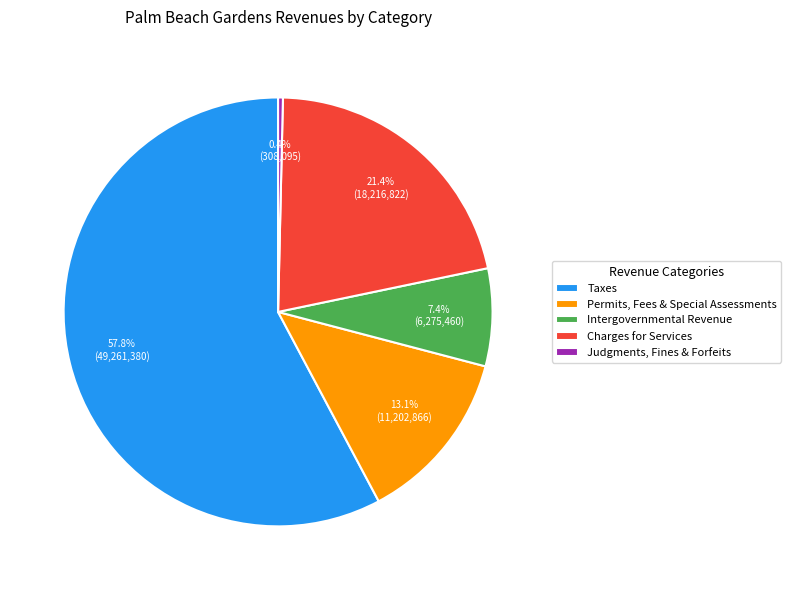

What is the ratio of the value at Intergovernmental Revenue to the value at Taxes?

0.1